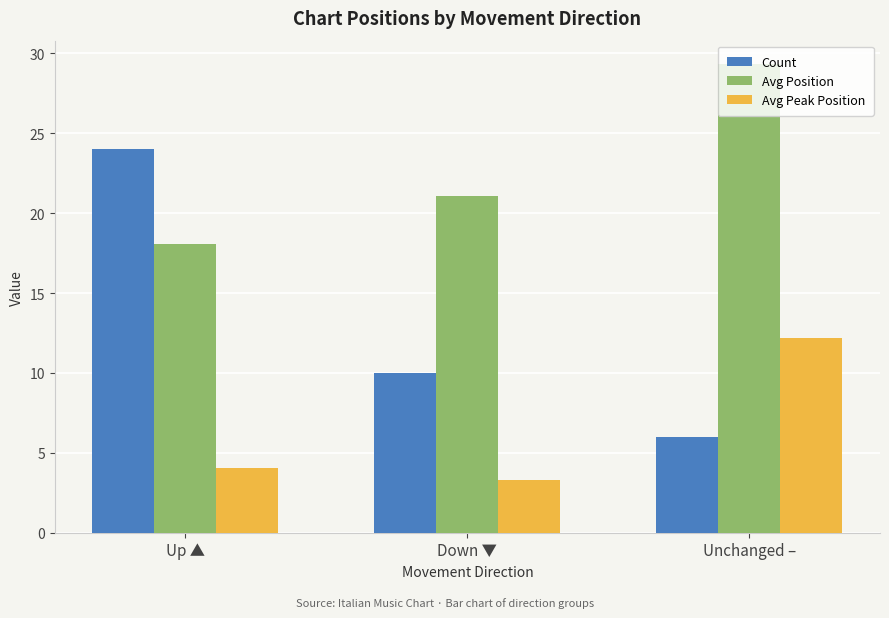

List the series in order of their overall mean, lowest first.

Avg Peak Position, Count, Avg Position